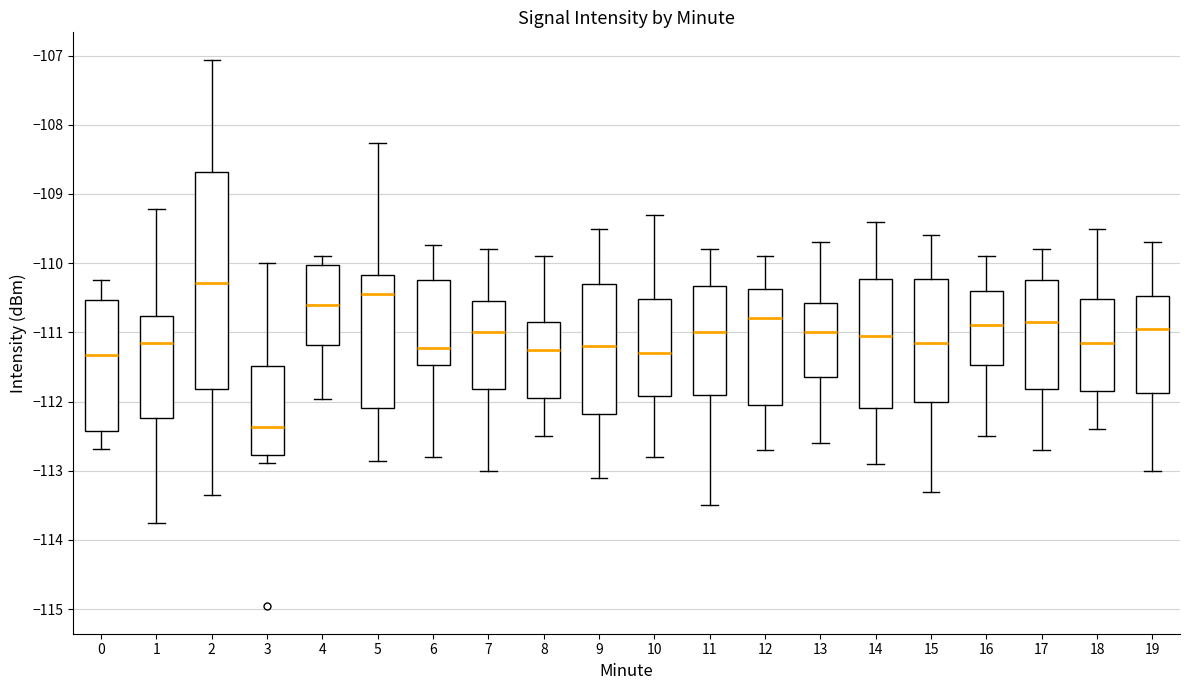

Where is the lower edge of the box at x = 19 on the y-axis? The values are not printed on the chart, so give them approximately, as read against the axis.

-111.9